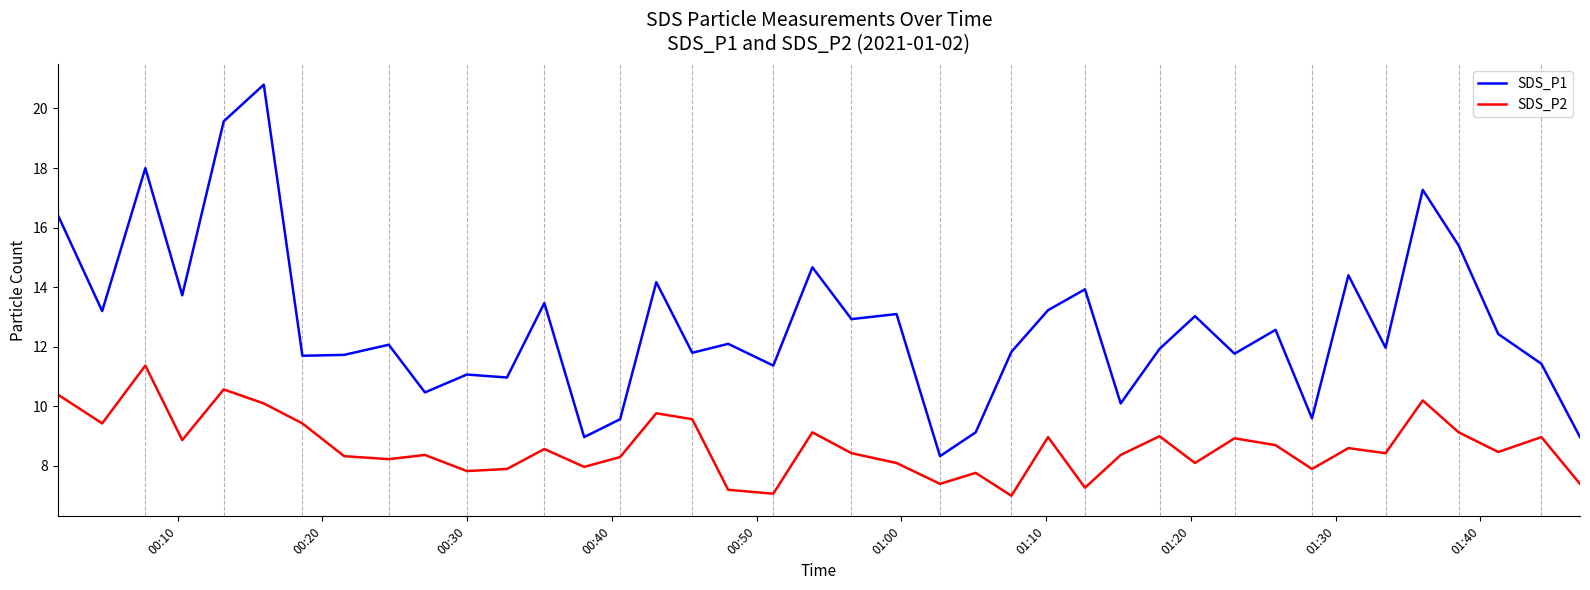

Which series has the largest total across all categories?

SDS_P1